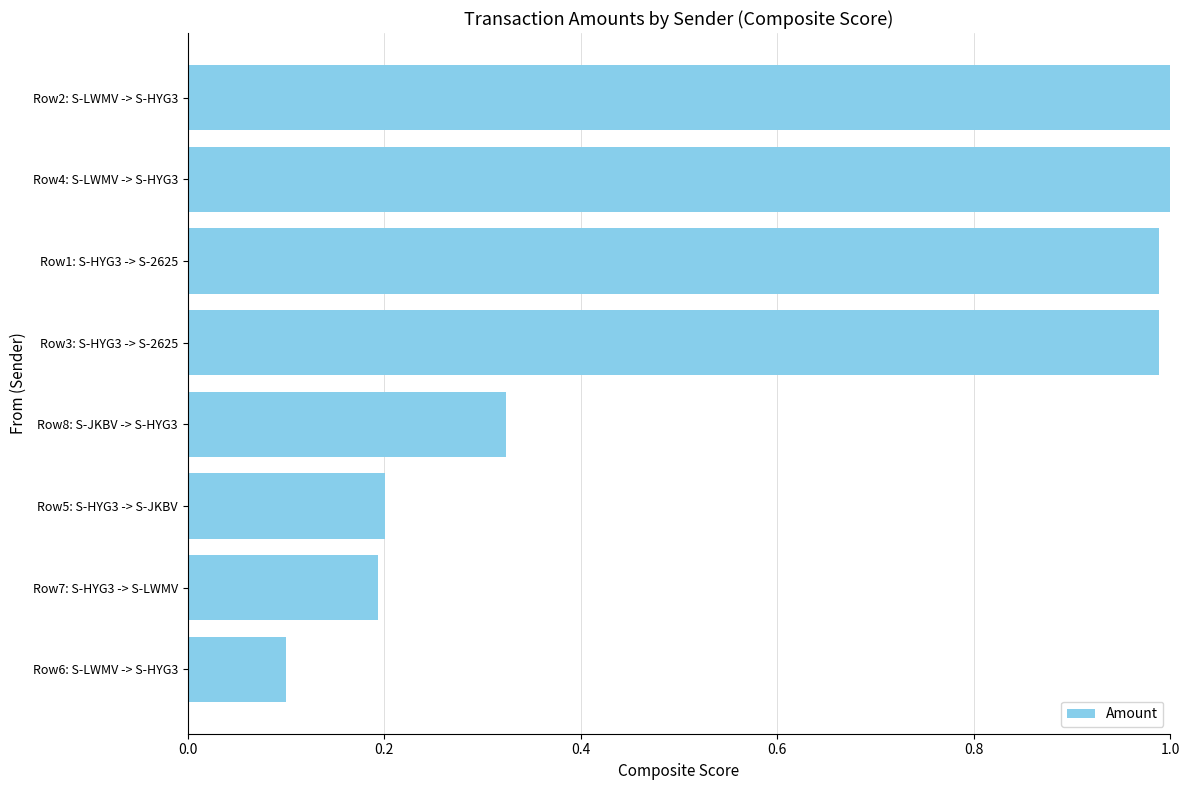

What is the label of the 4th bar from the bottom?

Row8: S-JKBV -> S-HYG3